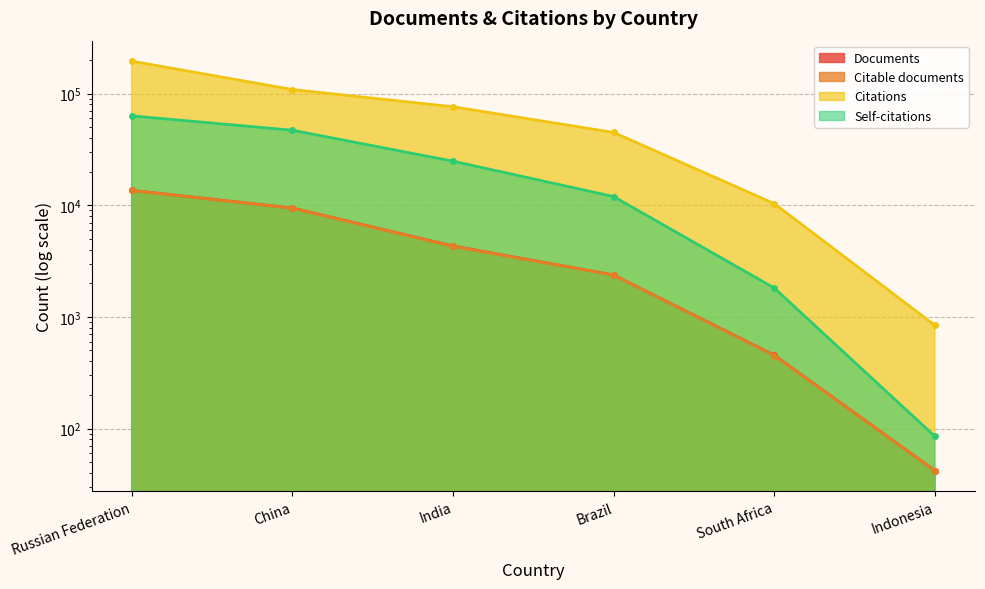

Reading left to right, list all the values displayed in this chart.

Documents: 13607	9461	4320	2376	454	42
Citable documents: 13588	9426	4290	2372	450	42
Citations: 195697	108949	76329	44936	10350	840
Self-citations: 63271	47055	24845	11976	1815	85